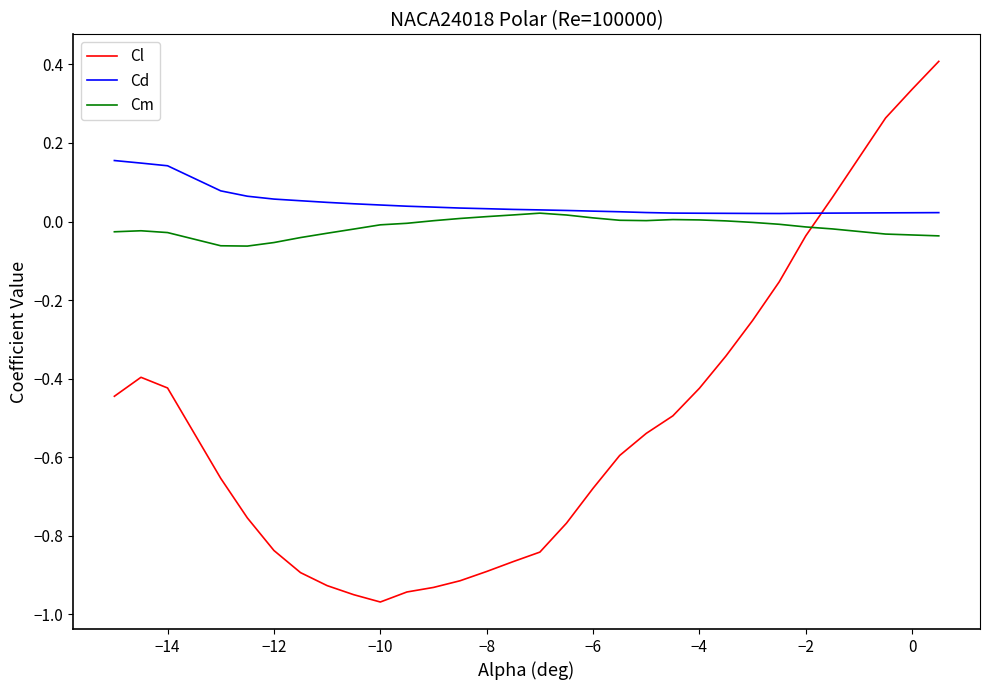

In Cd, how many points are lower than both neighbors (excluding endpoints)?

1